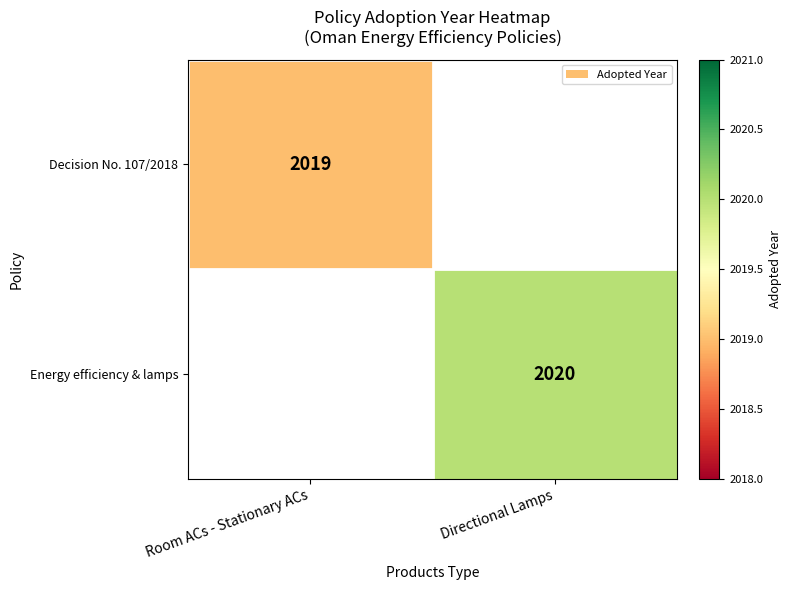

True or false: Energy efficiency & lamps has a value of 2020 at Directional Lamps.

True